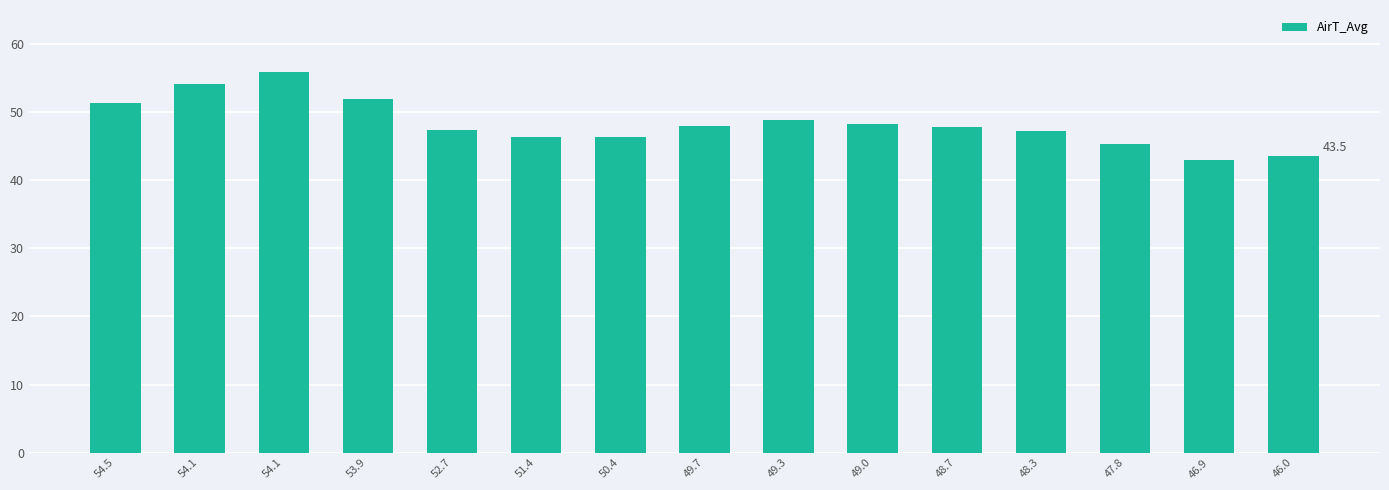

The value at 48.3 is 47.2. True or false?

True